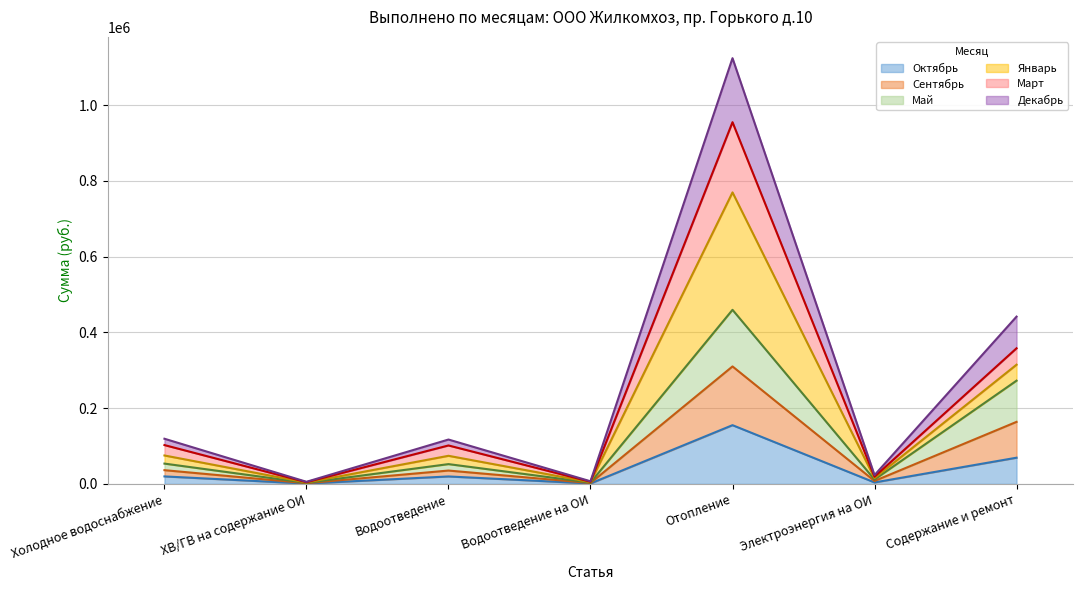

True or false: Сентябрь and Декабрь intersect in this chart.

False